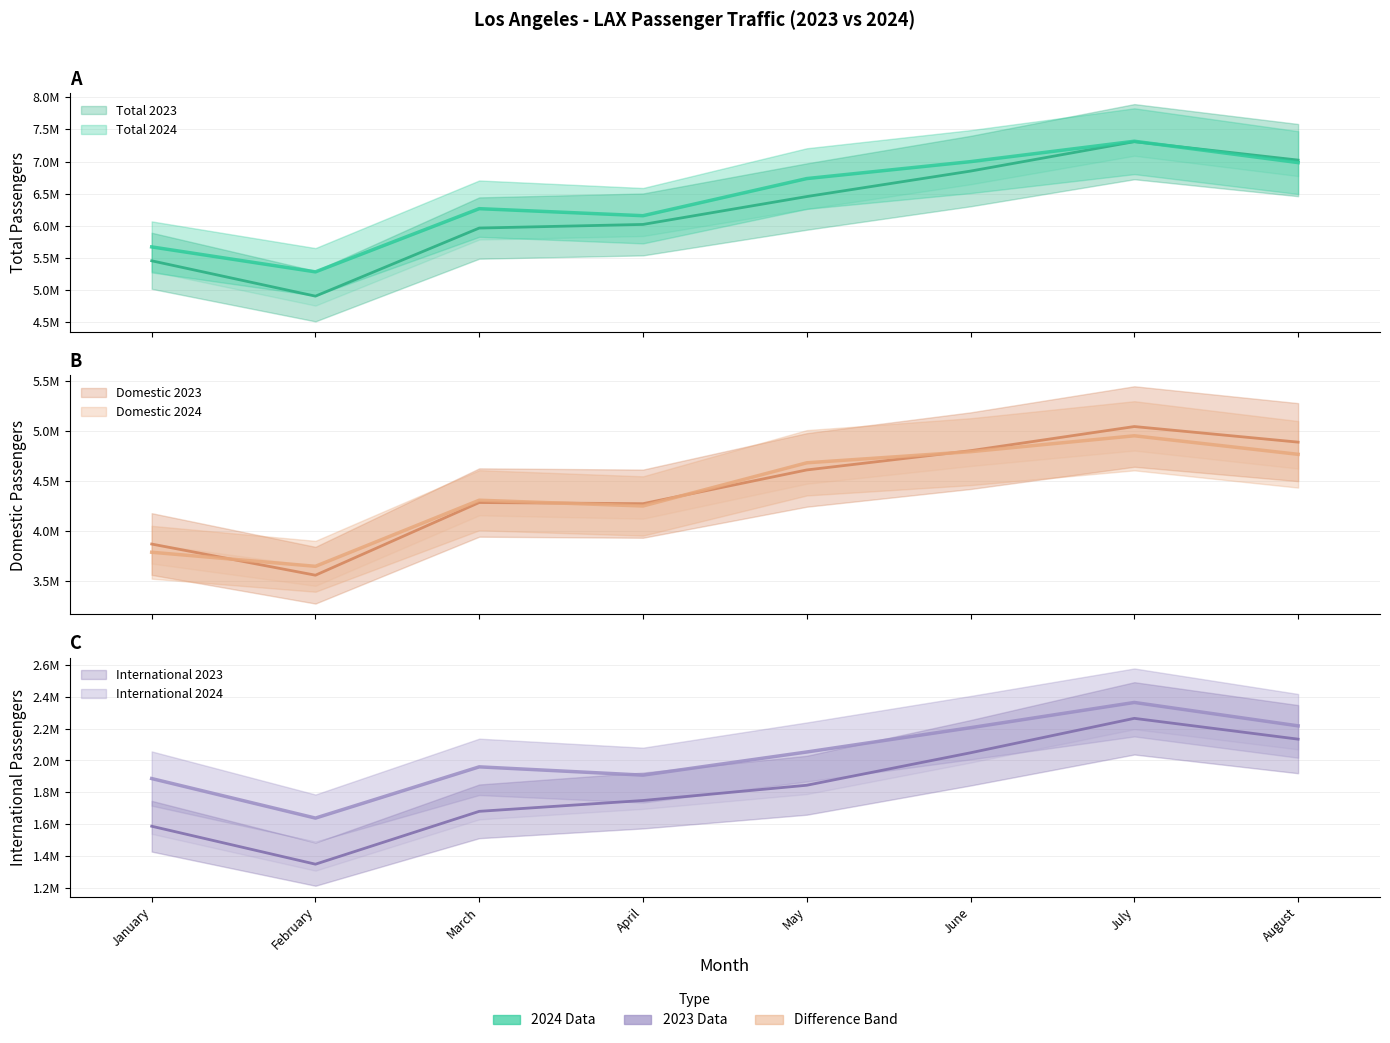

Where is the first local minimum for Total 2024?

February